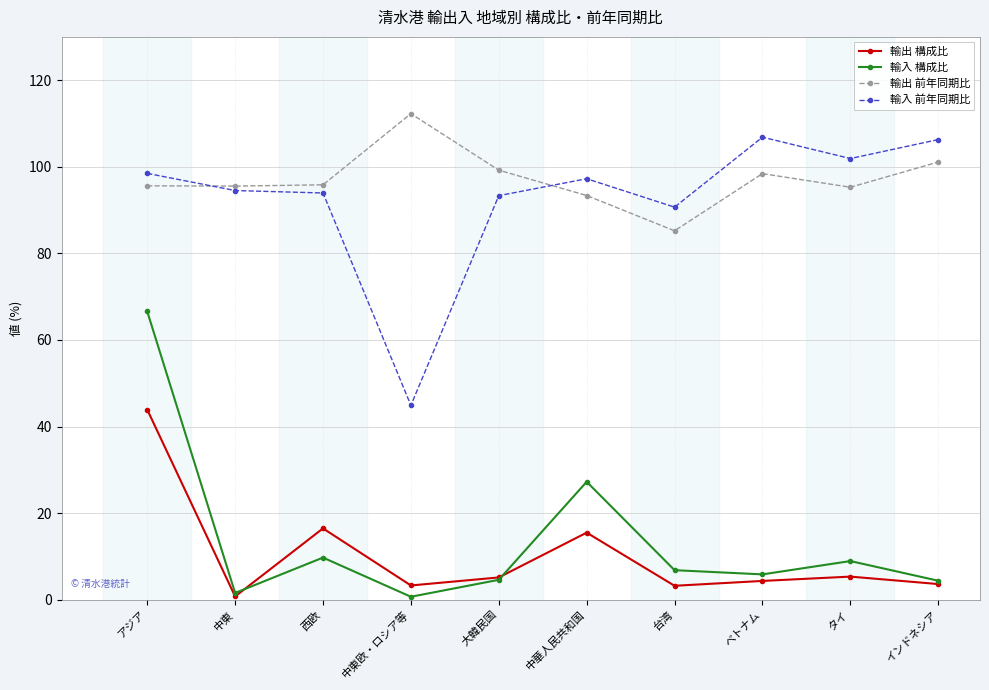

What is the label of the 7th point from the left?

台湾